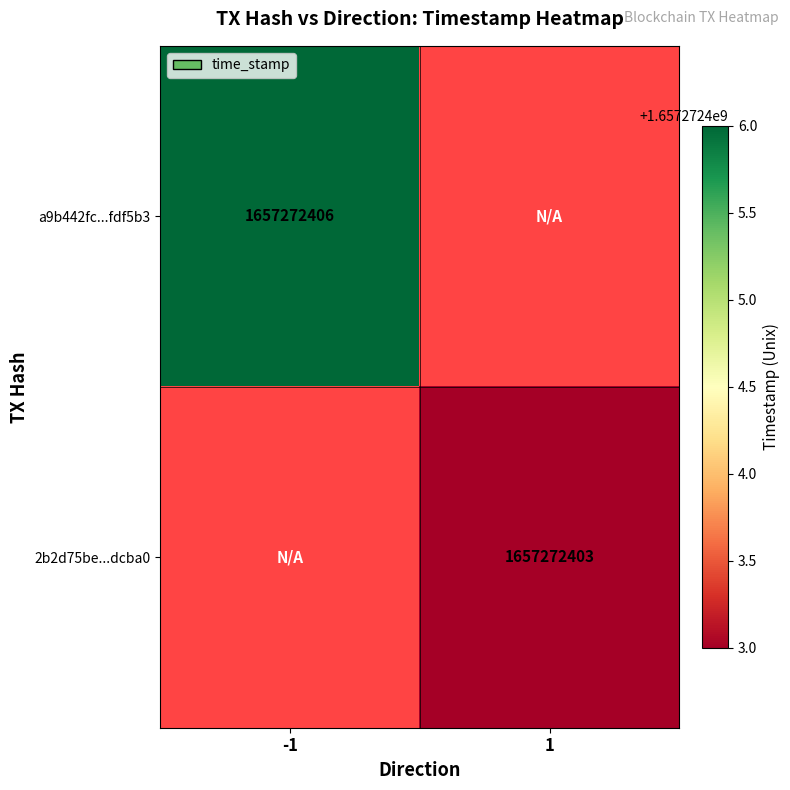

What is the difference between the a9b442fc9407e03c871dc44809941a852fdf5b3 values at direction and time_stamp?

1657272407